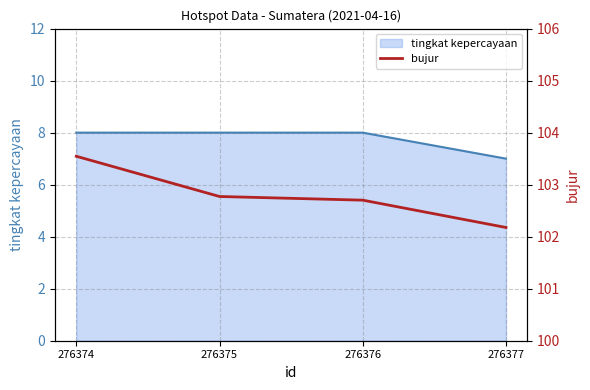

What is the lowest value of the tingkat kepercayaan series?

7